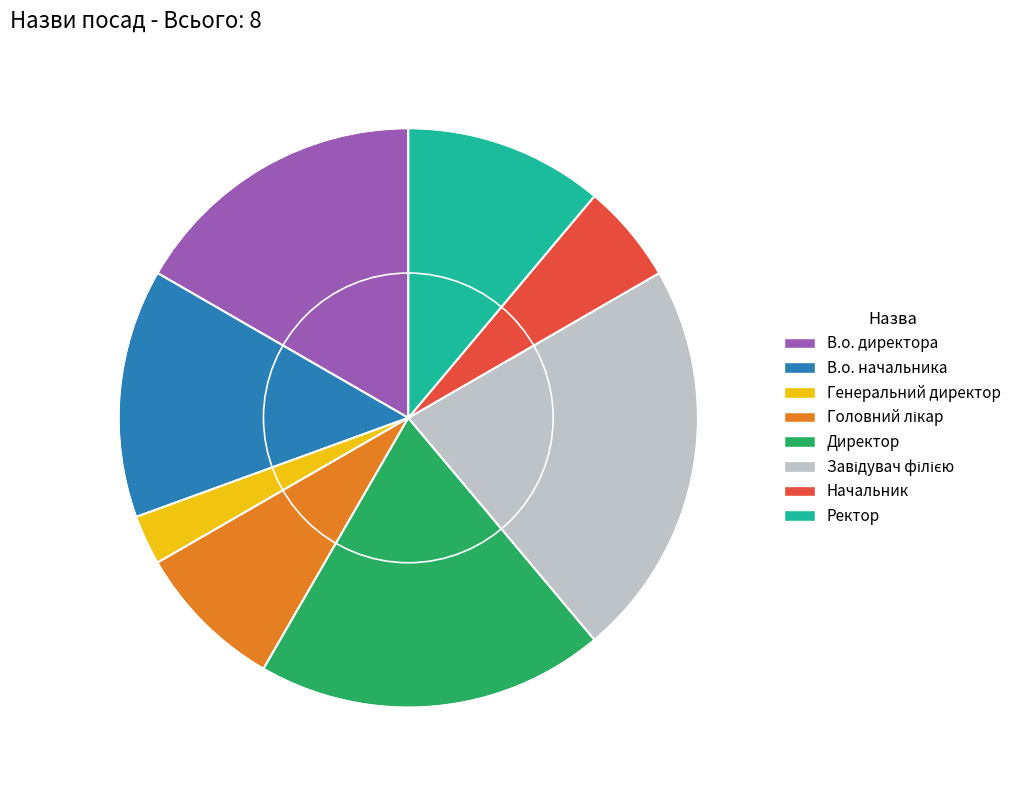

Is it true that Начальник is 1% of the pie?

False